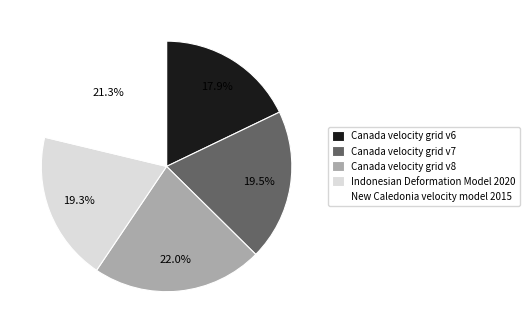

Combined, what portion of the pie is Indonesian Deformation Model 2020 and Canada velocity grid v7?

38.8%